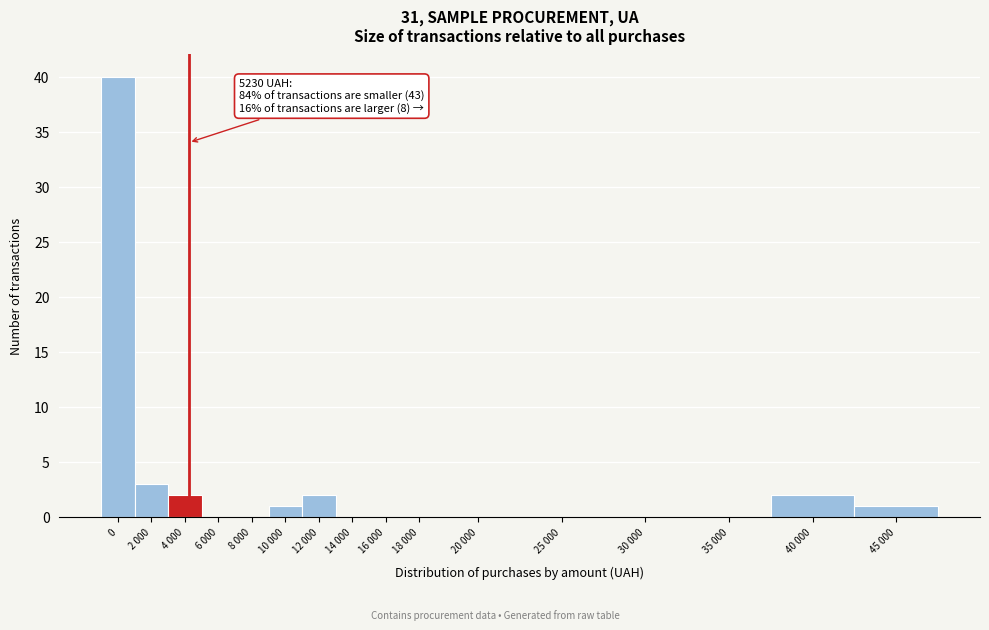

Reading left to right, extract all data points from this chart.

0=40	2 000=3	4 000=2	6 000=0	8 000=0	10 000=1	12 000=2	14 000=0	16 000=0	18 000=0	20 000=0	25 000=0	30 000=0	35 000=0	40 000=2	45 000=1